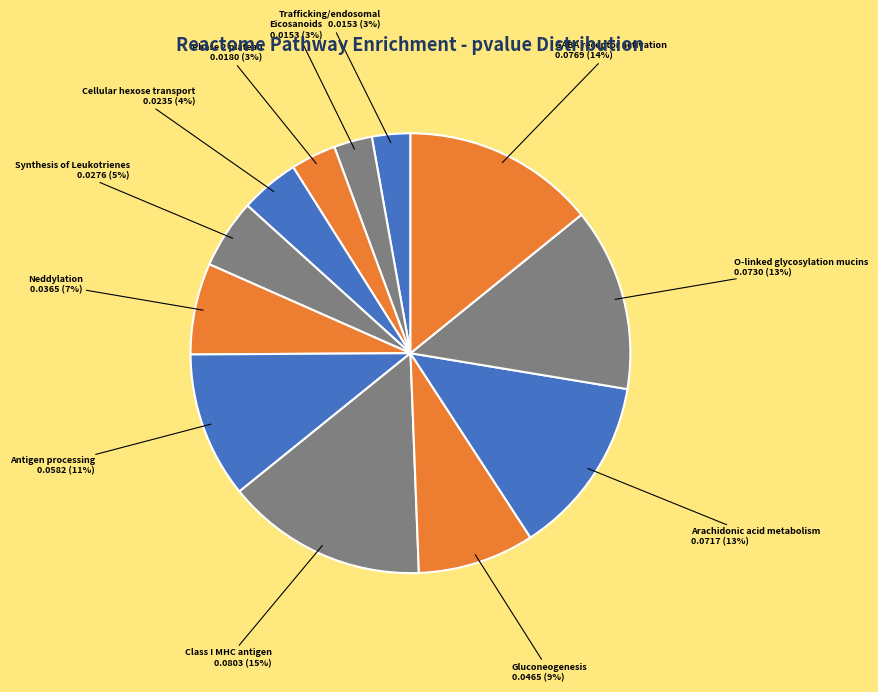

To the nearest percent, what is the average slice percentage?

8%